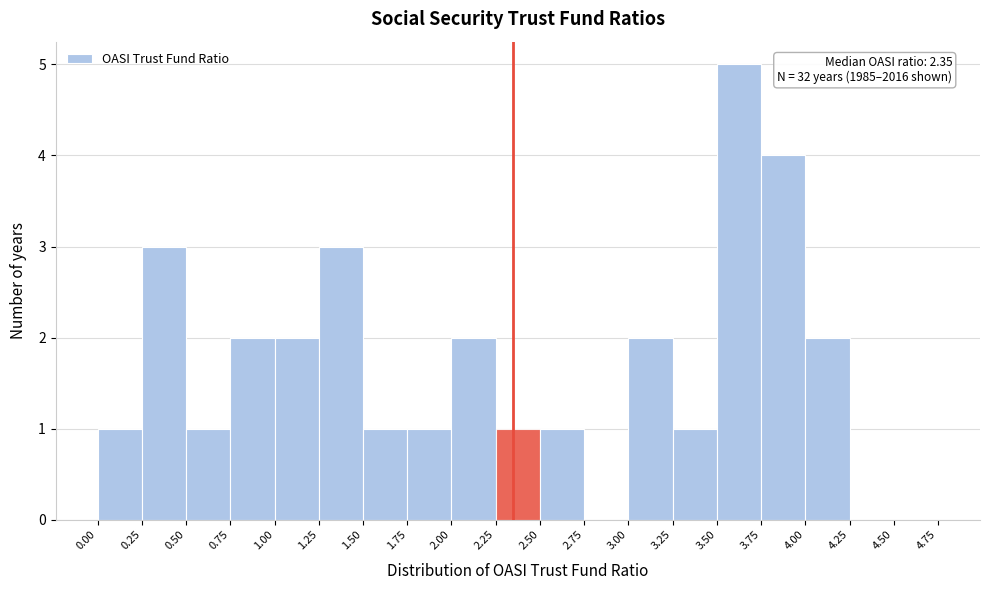

Over which range of the x-axis is the bar tallest?

3.50 to 3.75